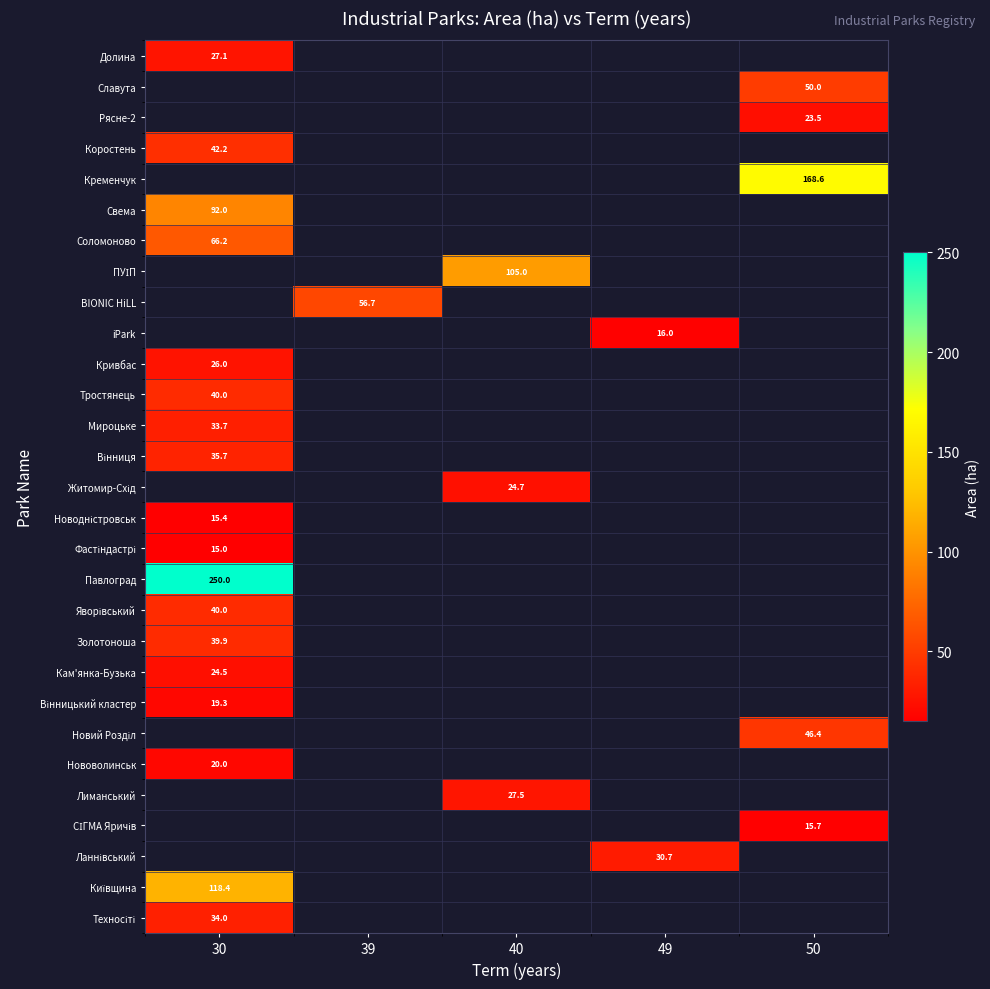

At which category does the chart reach its peak across all series?

30